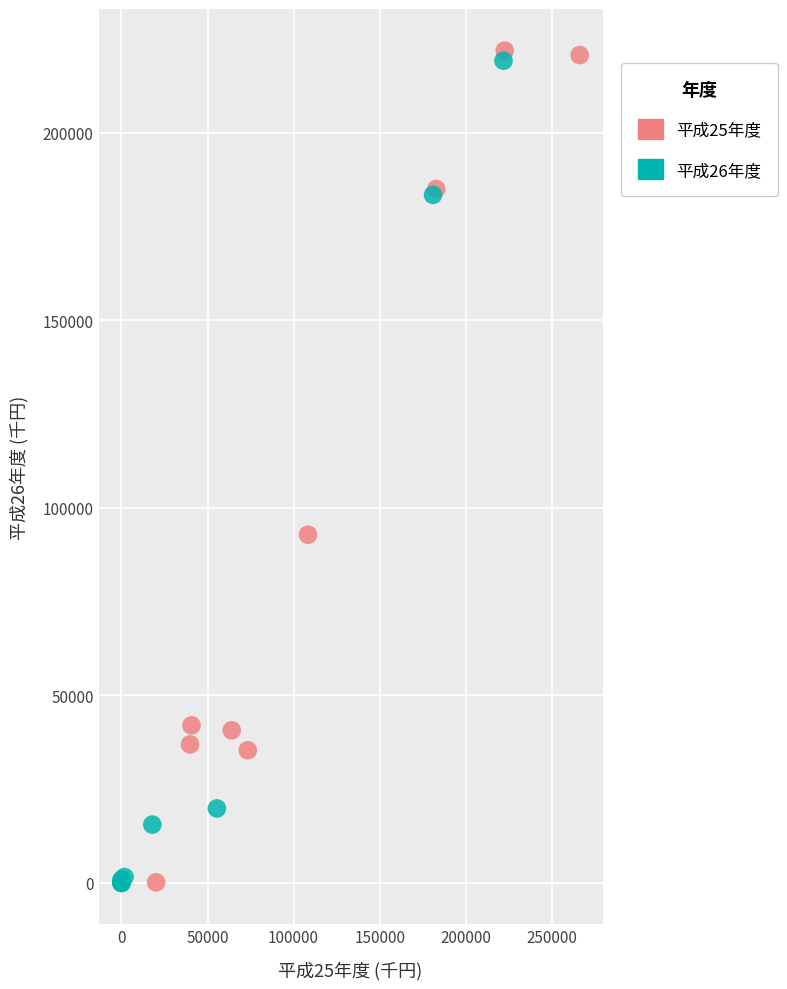

What are all the series names shown in the legend?

平成25年度, 平成26年度